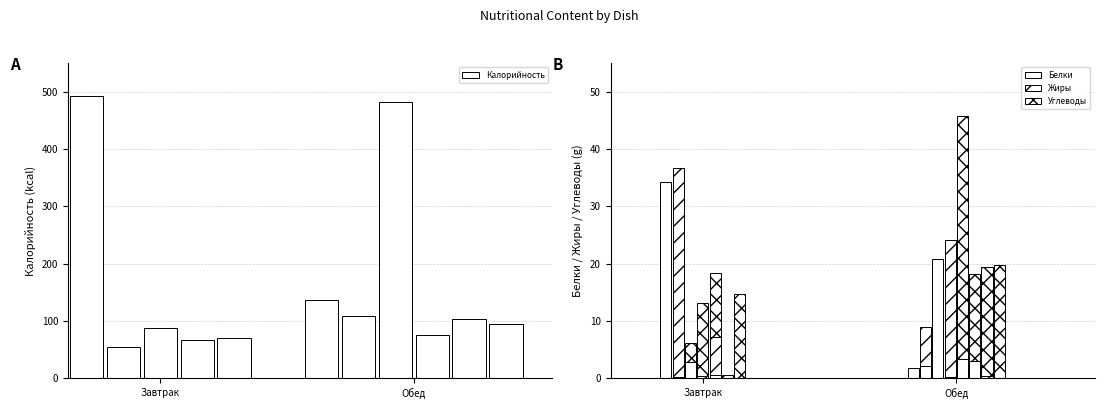

What is the difference between the highest and lowest values at омлет натуральный?

486.3